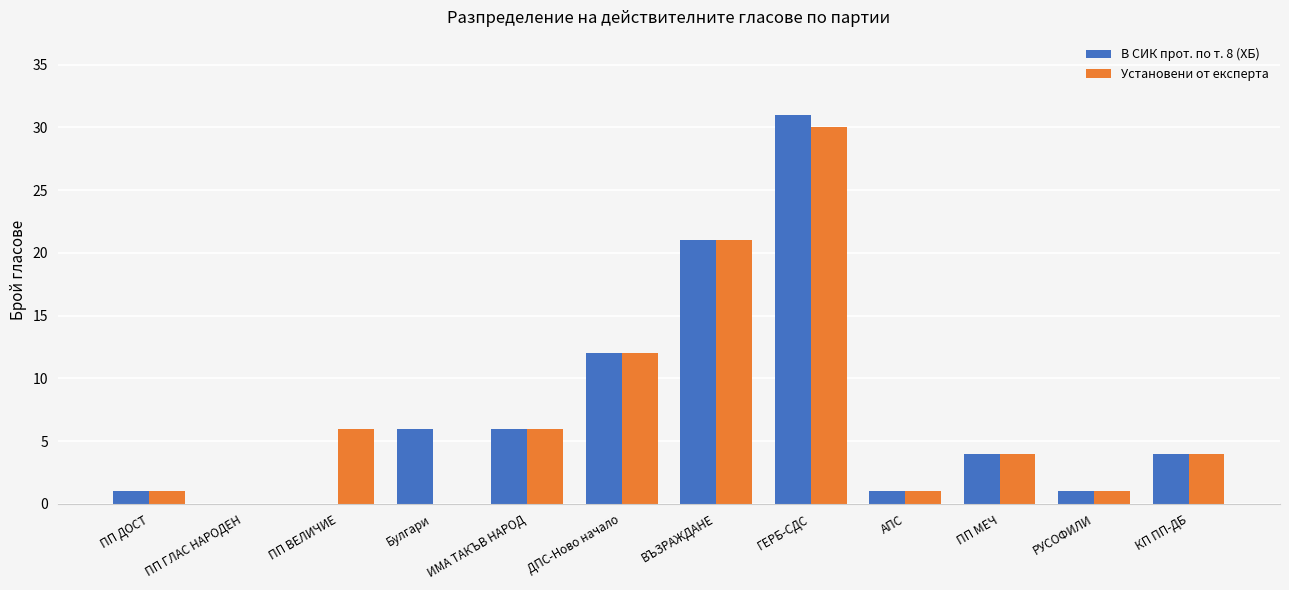

What is the sum of all Установени от експерта values?

86